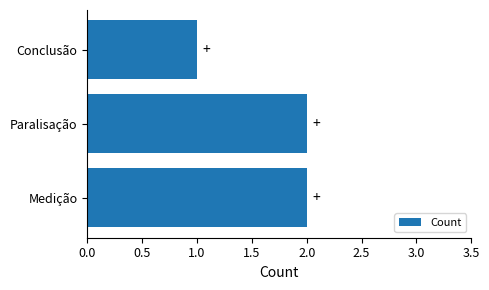

Does the chart contain stacked bars?

No